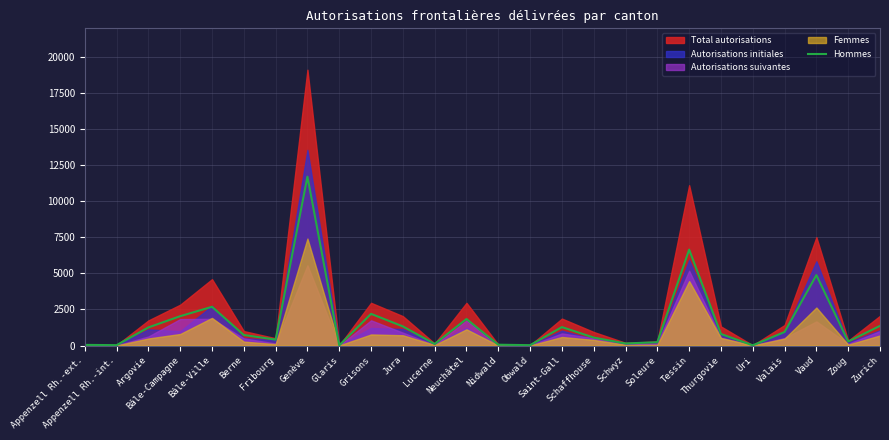

Reading right to left, transcribe all the data shown in this chart.

1361	277	4880	938	13	799	6650	228	141	549	1278	23	55	1837	108	1325	2194	11	11709	408	729	2685	2033	1254	23	43